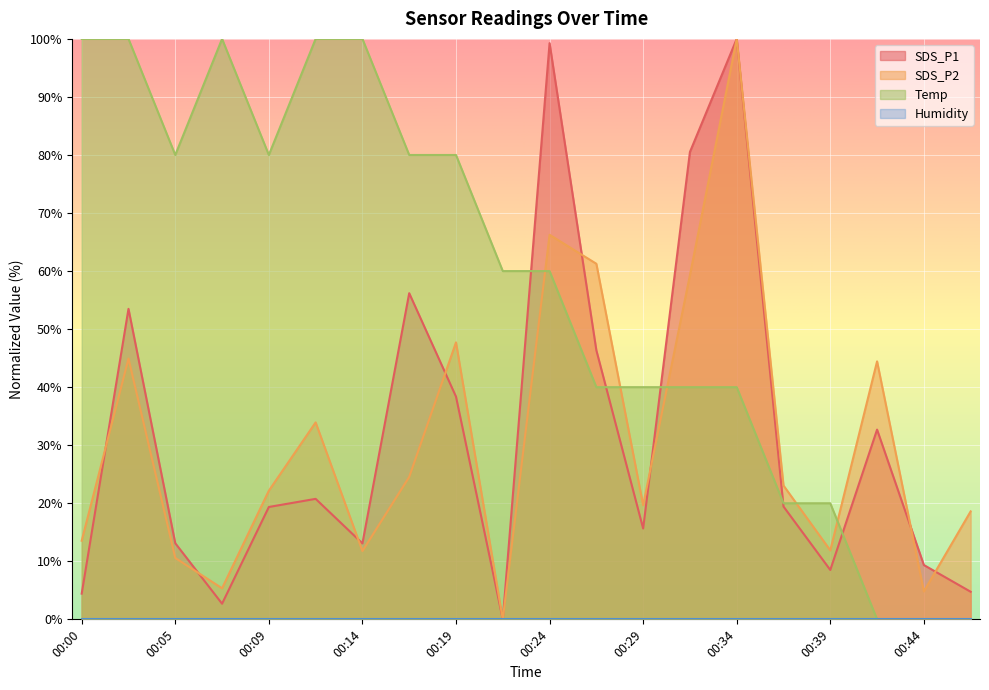

At which category is the sum across all series the highest?

00:34